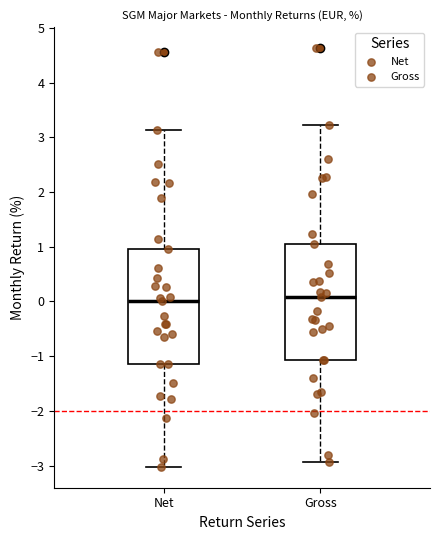

Where does the lower whisker of the box for Gross end on the y-axis? The values are not printed on the chart, so give them approximately, as read against the axis.

-2.9